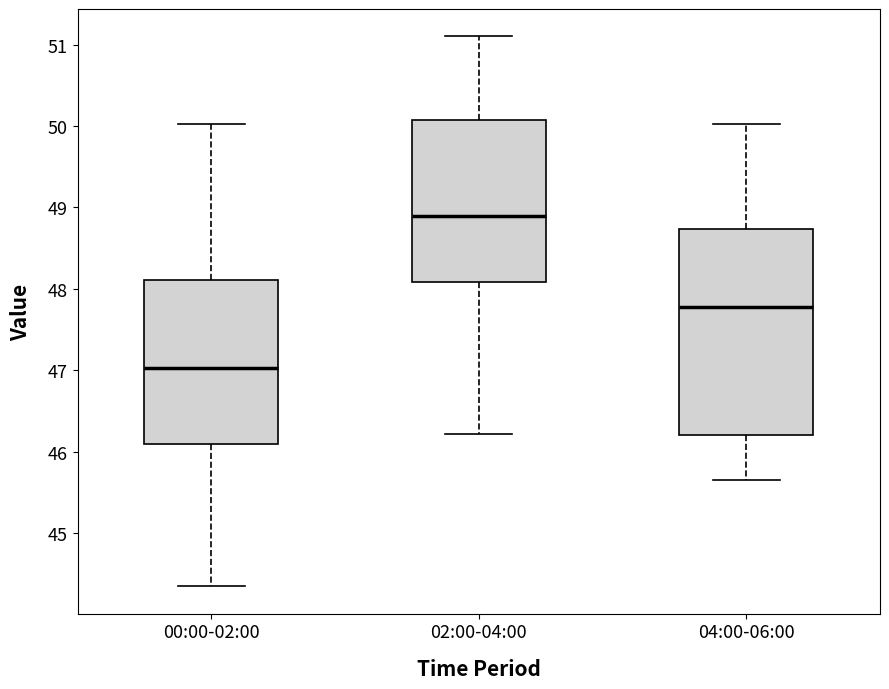

Comparing the boxes themselves (not the whiskers), which one is the tallest?

04:00-06:00